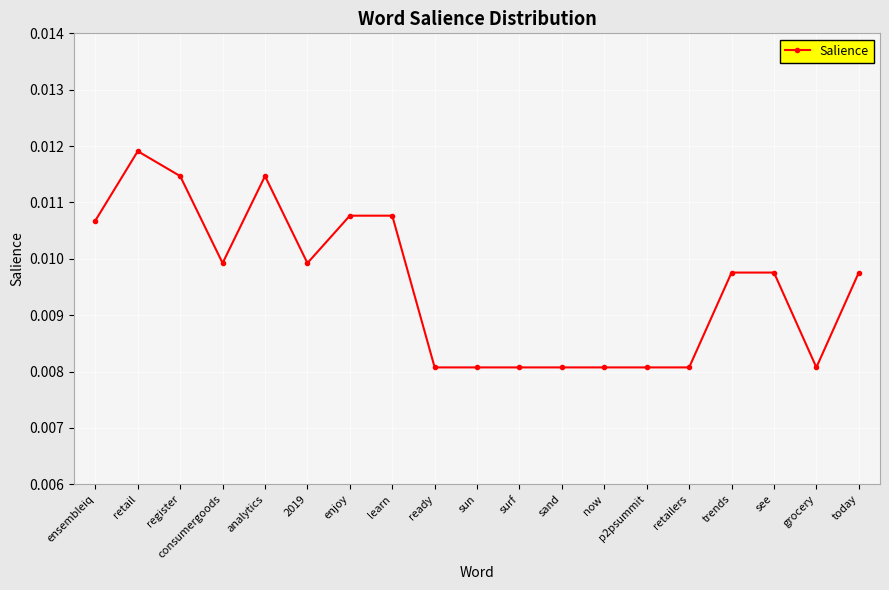

What is the sum of all values?

0.2